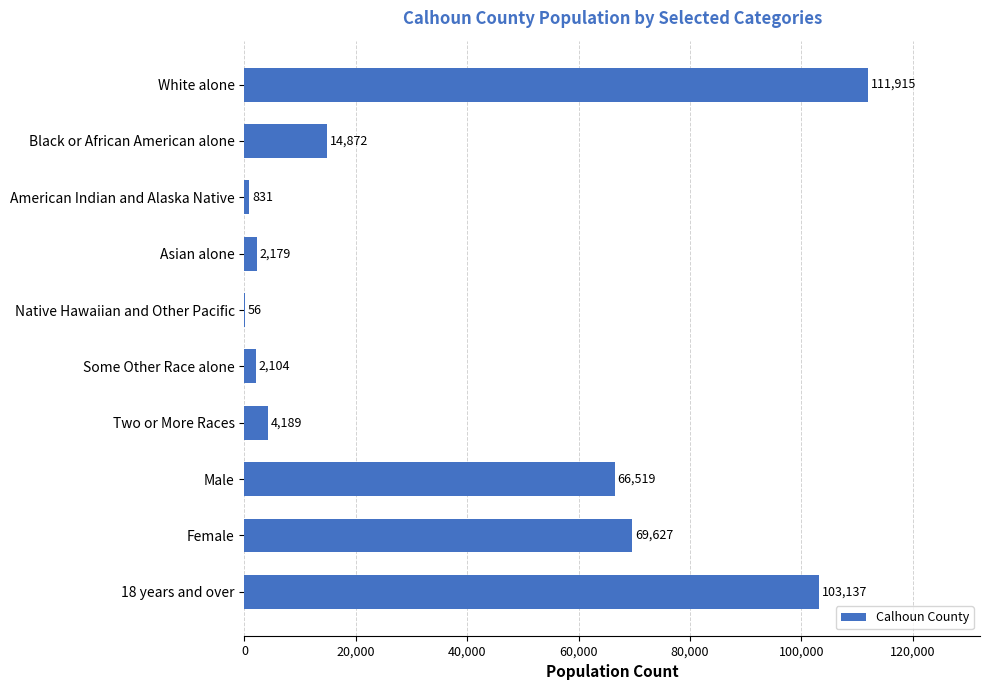

Read the value at Some Other Race alone, to the nearest 10.

2100